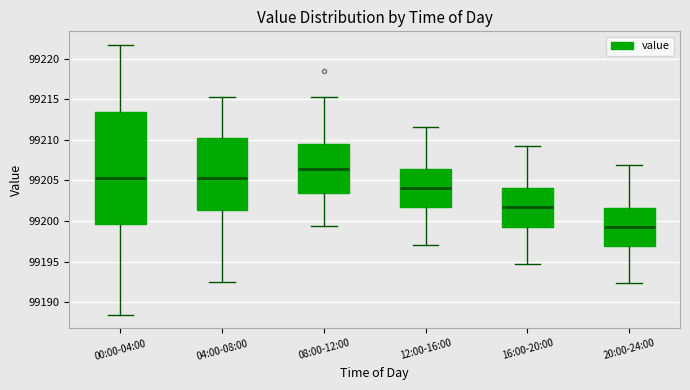

Which box has the highest median line?

08:00-12:00